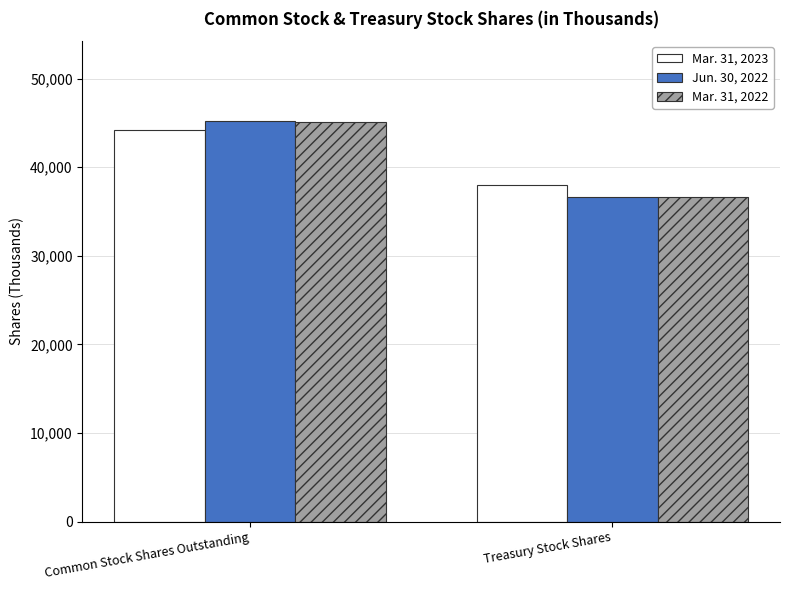

Is it true that Mar. 31, 2022 equals 9785 at Common Stock Shares Outstanding?

False